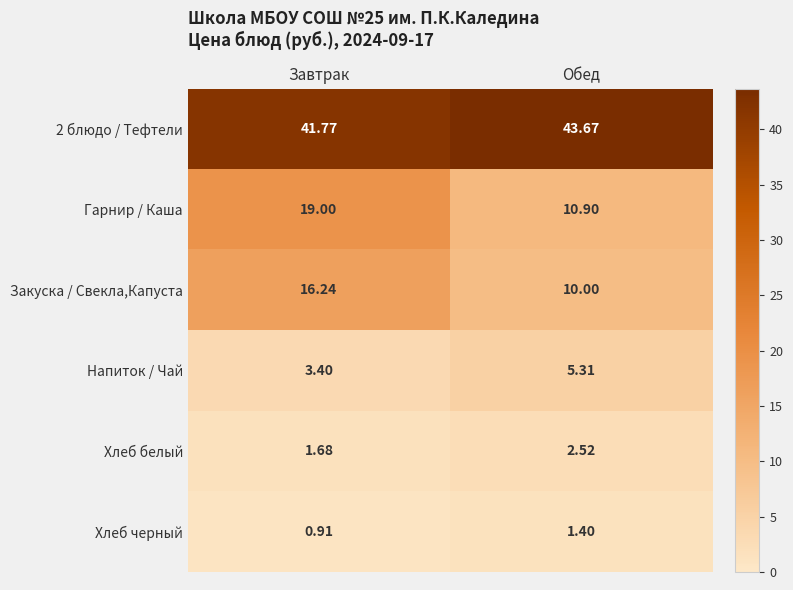

How many values in the Закуска / Свекла,Капуста series exceed 16?

1